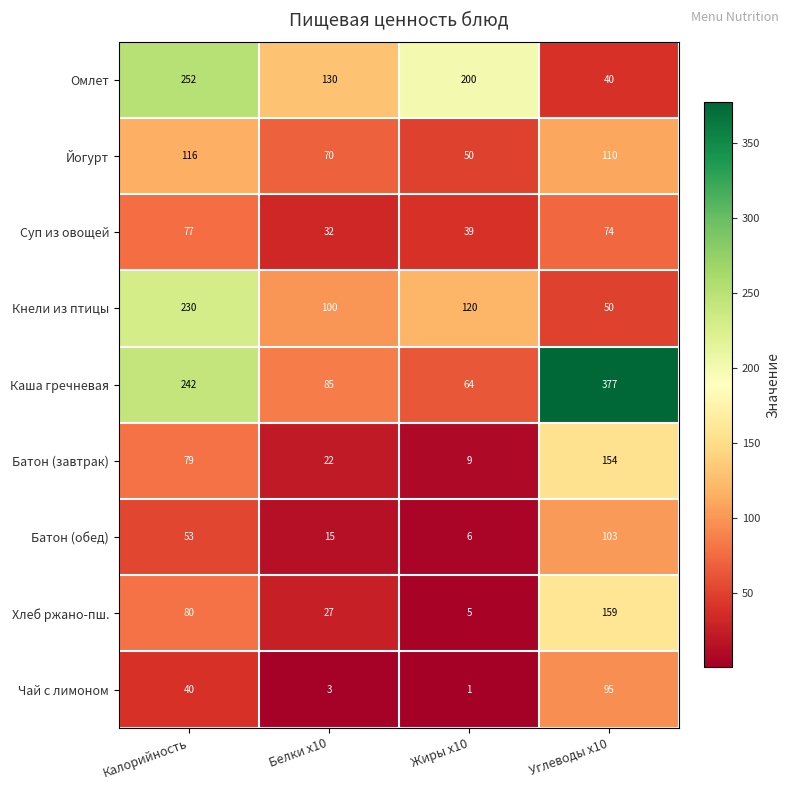

Where does the Суп из овощей series first go above 74?

Калорийность